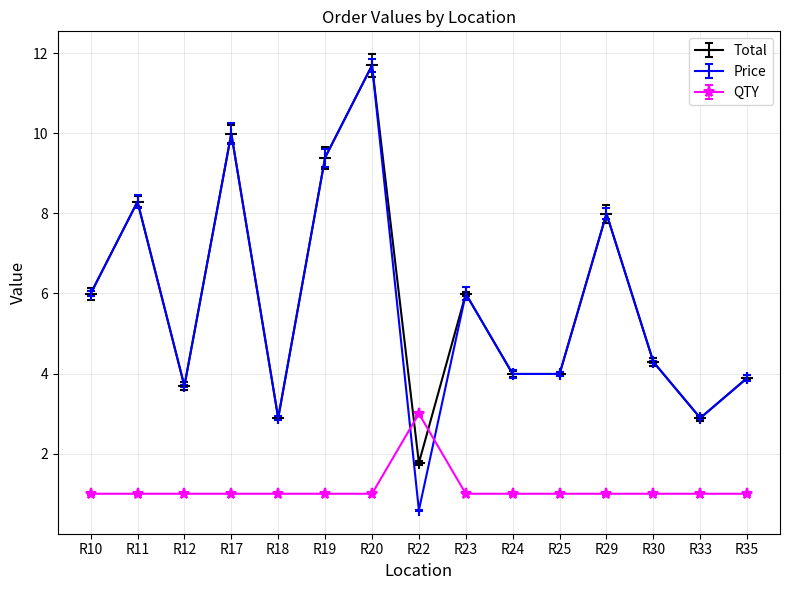

What is the difference between the maximum and minimum values in the QTY series?

2.0